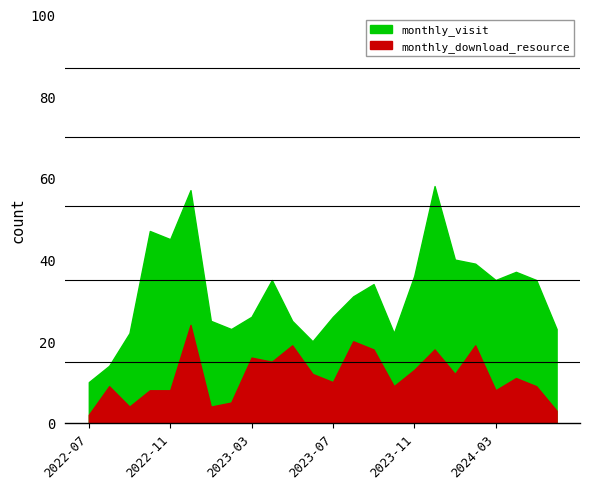

What is the value of the monthly_visit point at the 16th from the left?

22